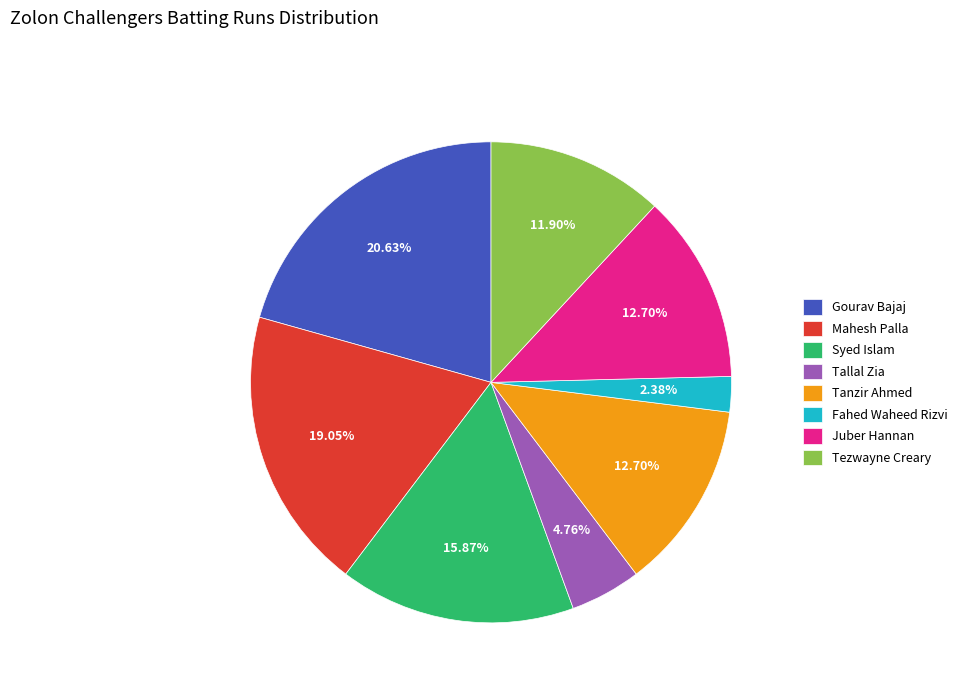

The Mahesh Palla slice represents 19% of the pie. True or false?

True